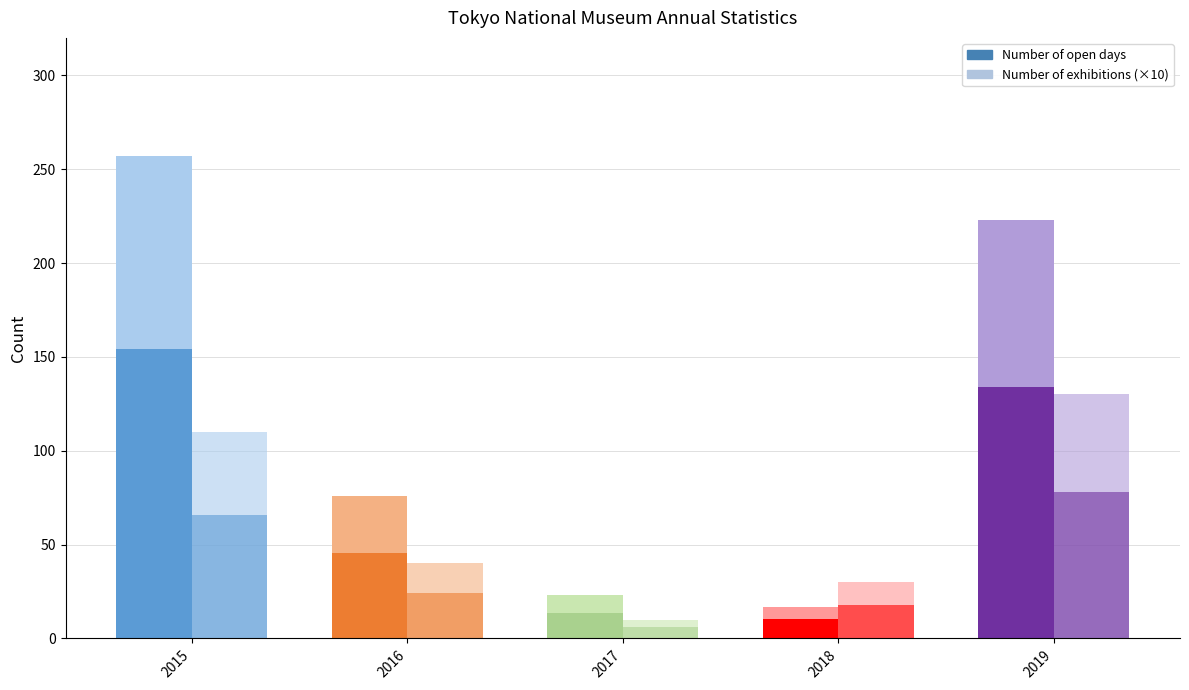

What is the maximum value for Number of open days?

257